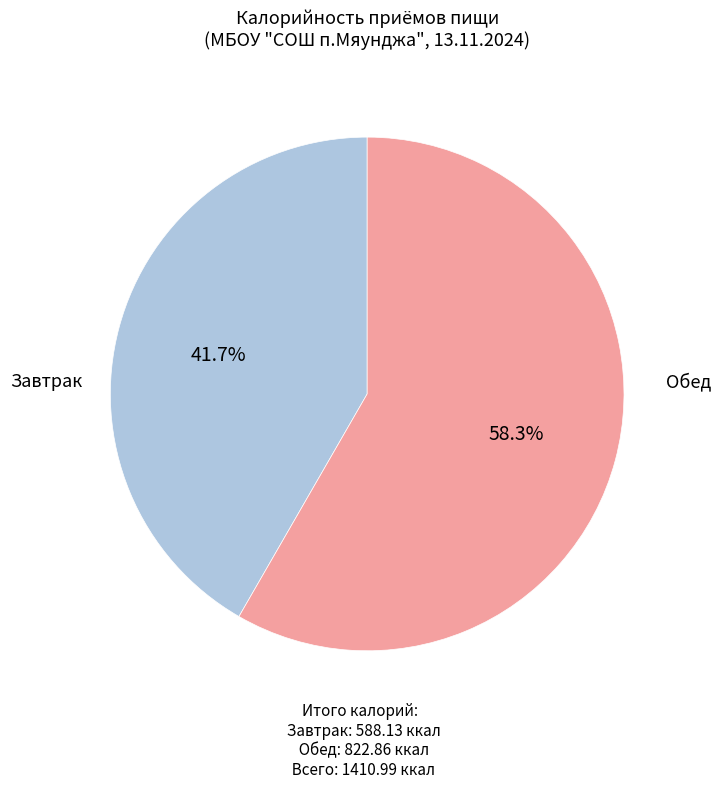

Is there a majority slice in this chart?

Yes